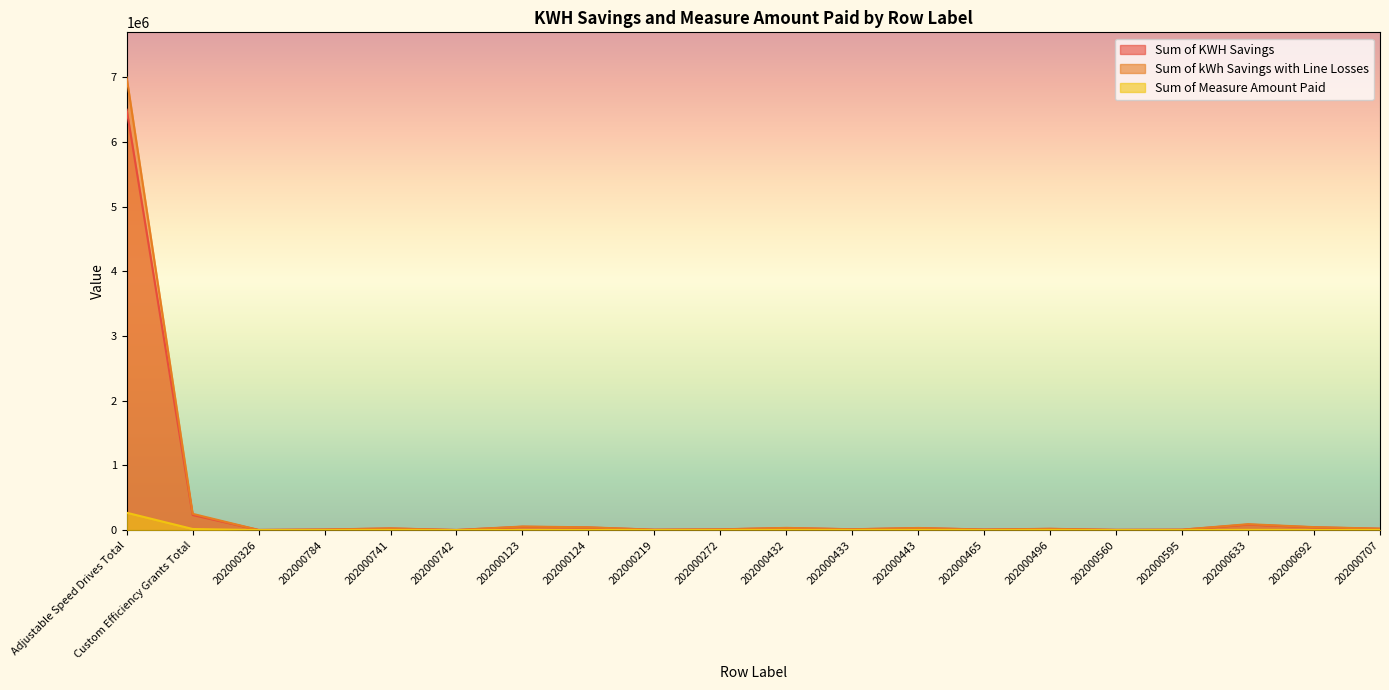

Which series changed the most between 202000560 and 202000595?

Sum of kWh Savings with Line Losses